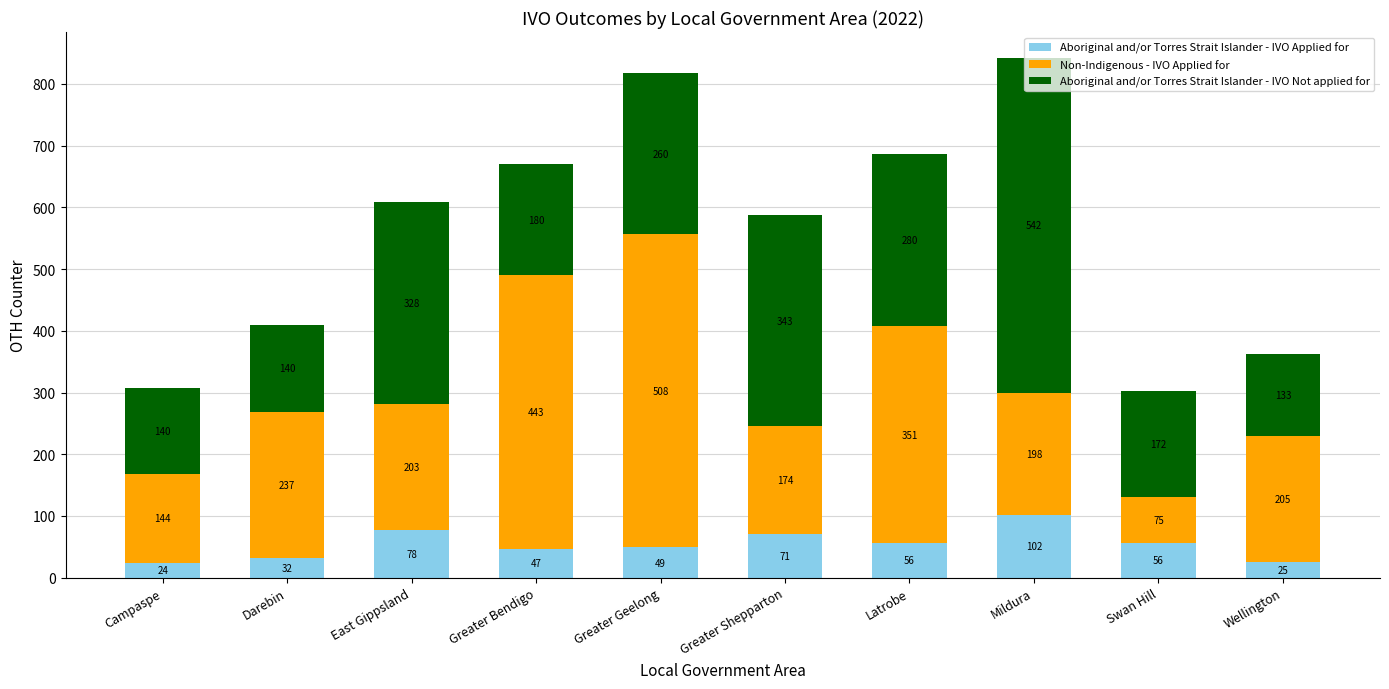

What is the total value across all series at Swan Hill?

303